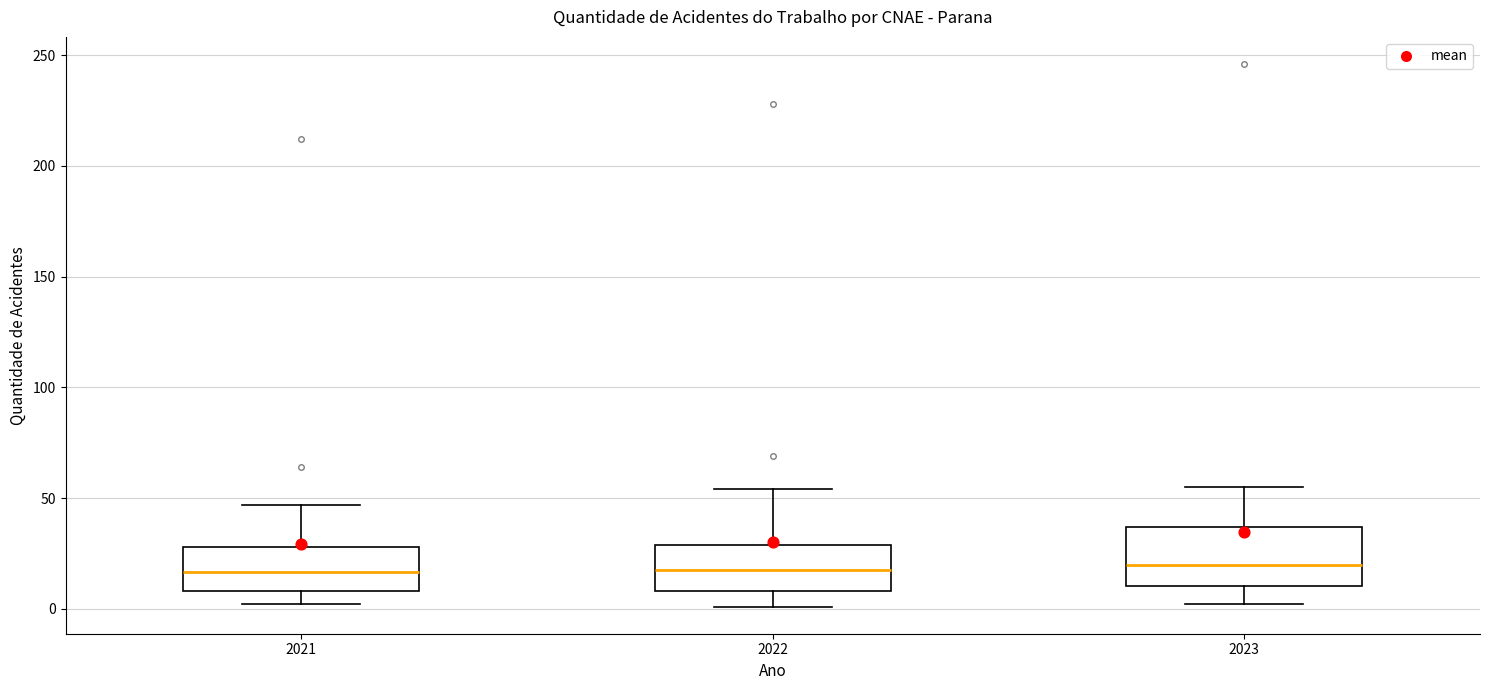

Reading left to right, read every box against the y-axis: the position of its median line, the range the box covers, and the ends of its whiskers. The values are not printed on the chart, so give them approximately, as read against the axis.

2021: median 15, box 10 to 30, whiskers 0 to 45
2022: median 20, box 10 to 30, whiskers 0 to 55
2023: median 20, box 10 to 35, whiskers 0 to 55